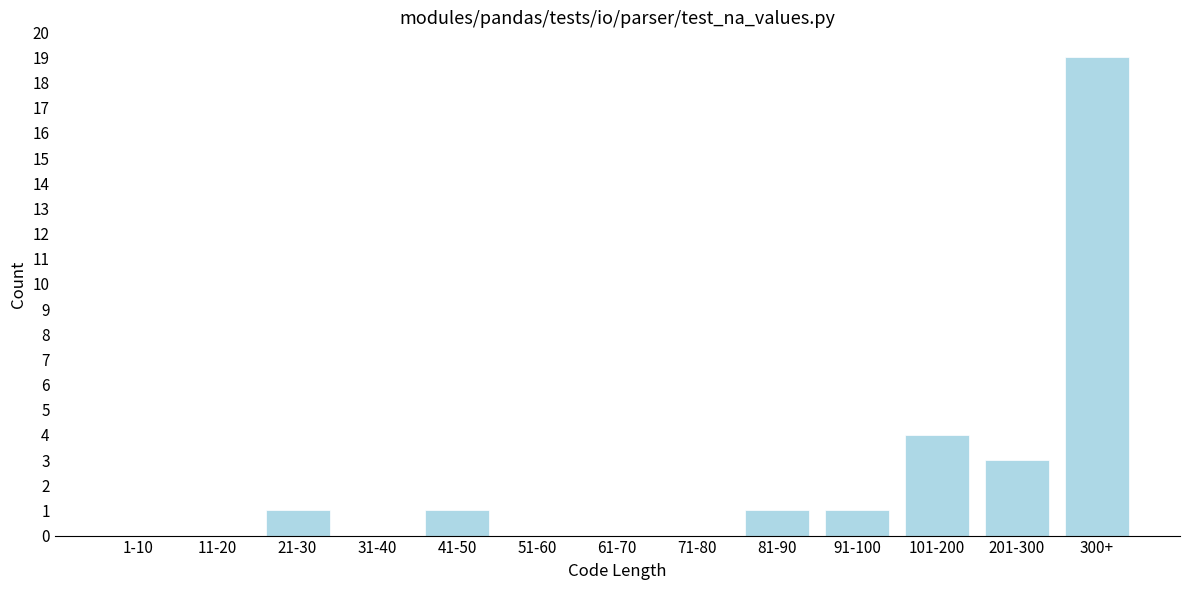

Reading left to right, extract all data points from this chart.

1-10=0	11-20=0	21-30=1	31-40=0	41-50=1	51-60=0	61-70=0	71-80=0	81-90=1	91-100=1	101-200=4	201-300=3	300+=19